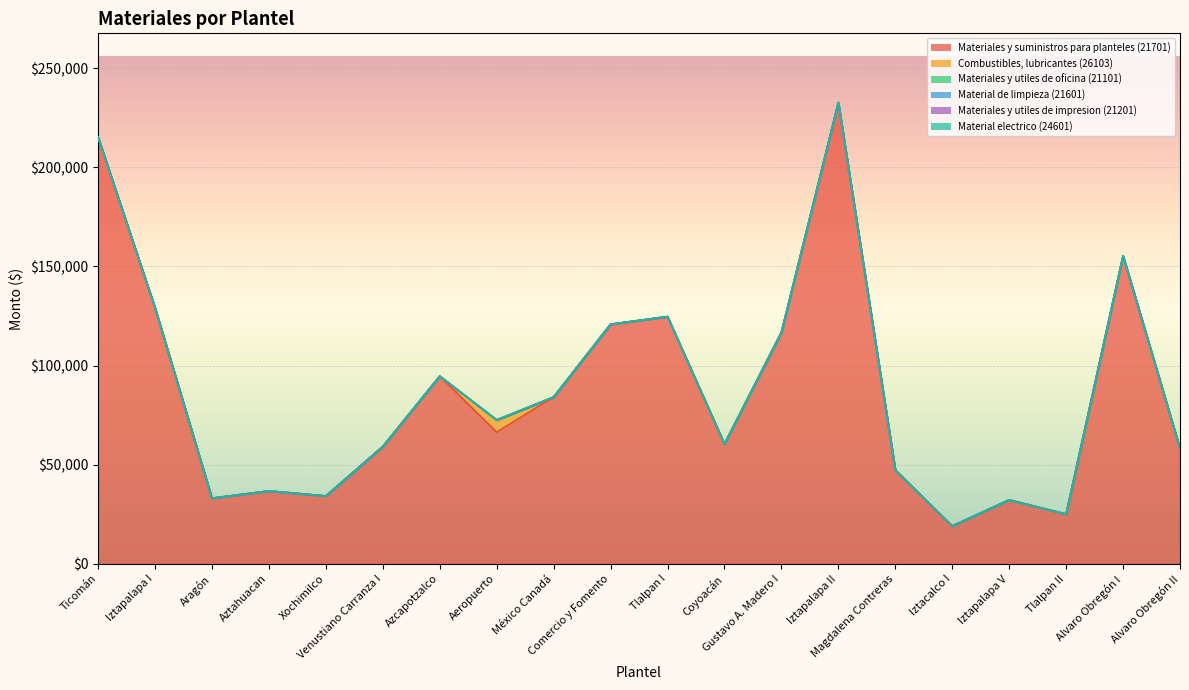

True or false: Materiales y suministros para planteles (21701) has a value of 120854.3 at Comercio y Fomento.

True